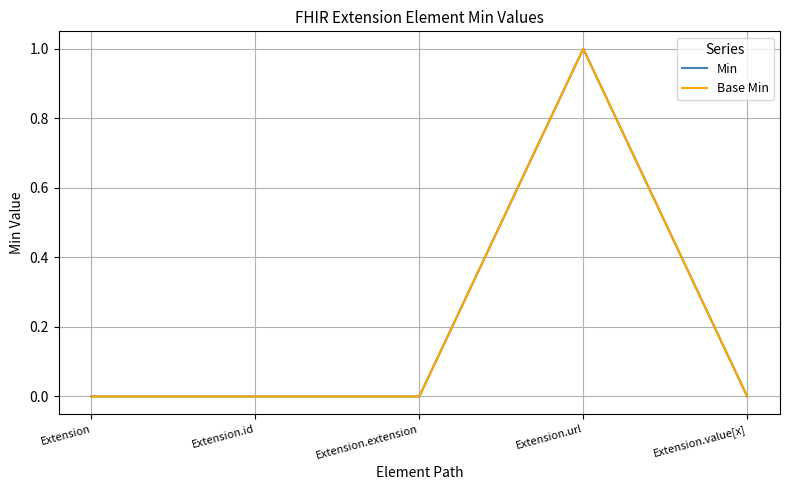

Where is the first local maximum for Min?

Extension.url